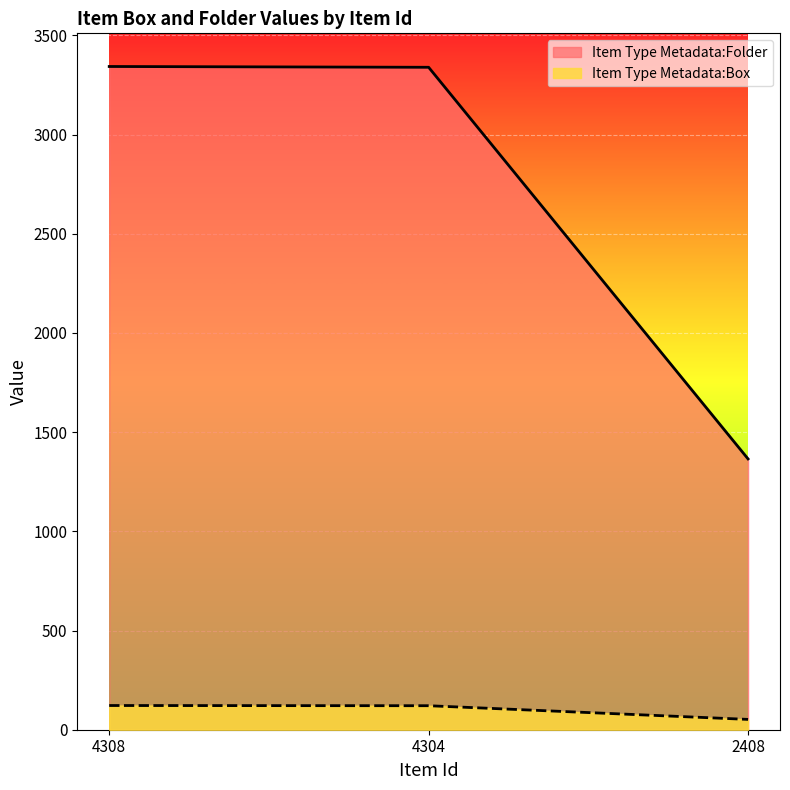

How many lines are shown in the chart?

2